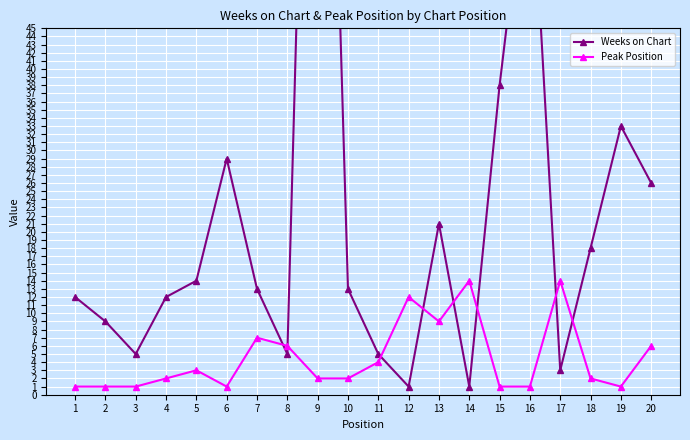

What is the approximate value of Peak Position at 17?

14